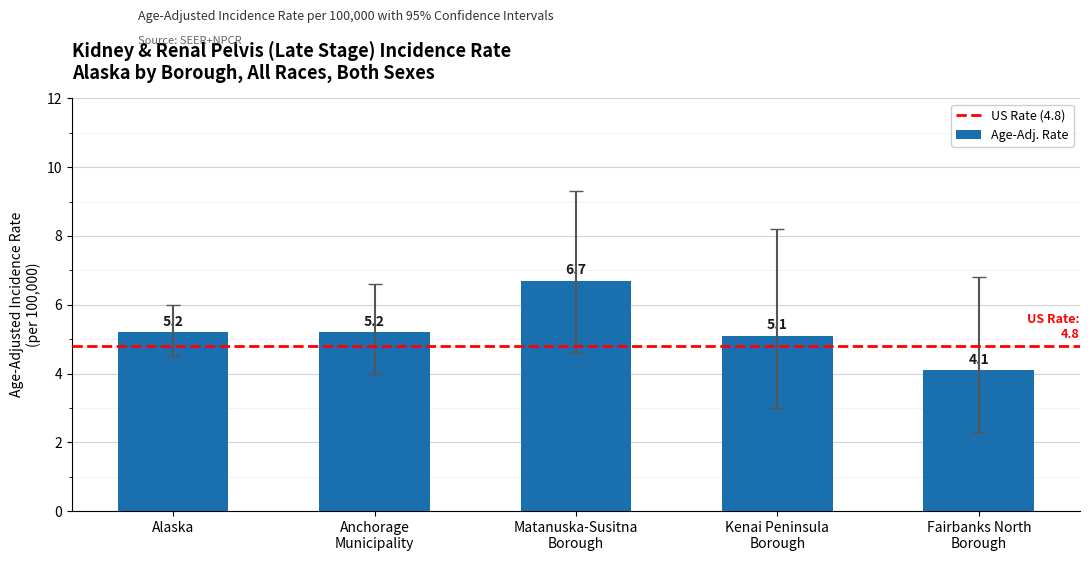

What is the average value?

5.3